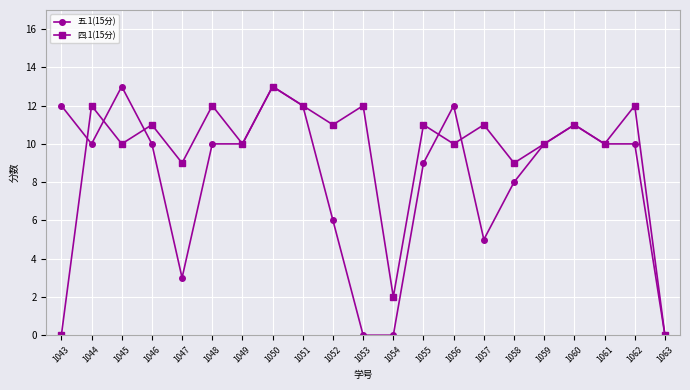

At which category does 四.1(15分) reach its first local valley?

1045